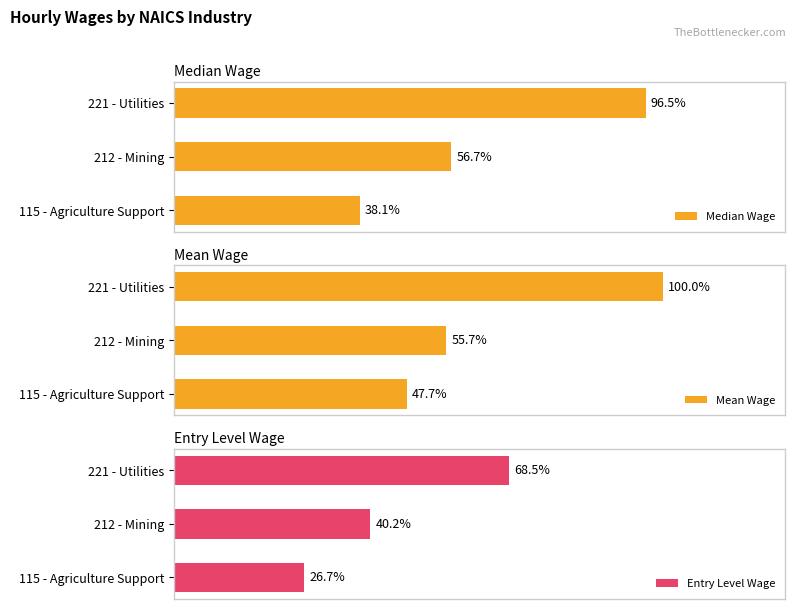

Which series has the largest range (max minus min)?

Median Wage